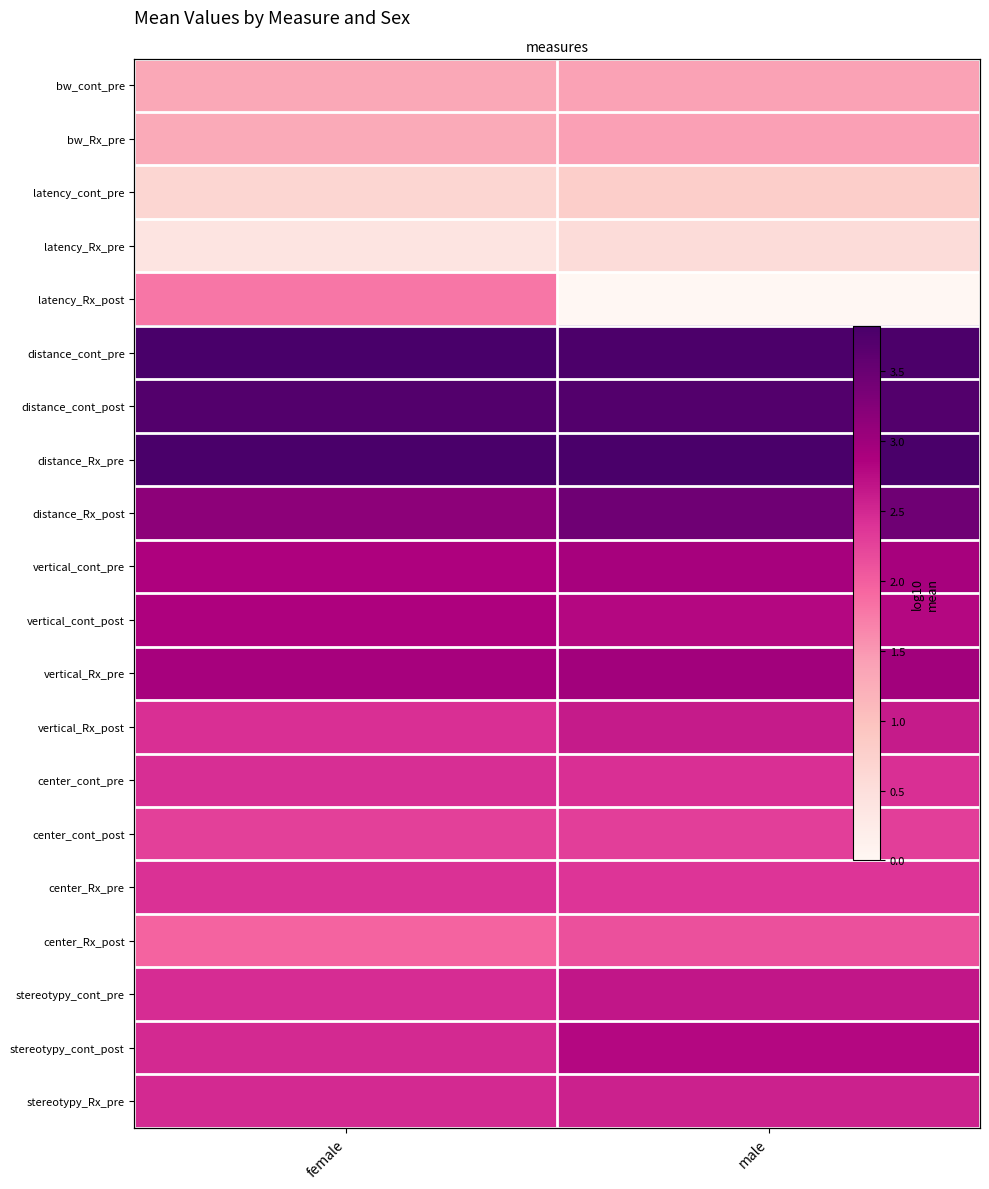

The value of vertical_cont_pre at male is 1.0. True or false?

False